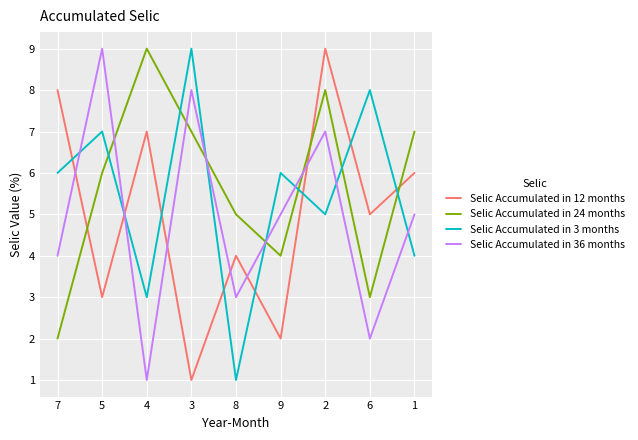

What is the sum of all Selic Accumulated in 36 months values?

44